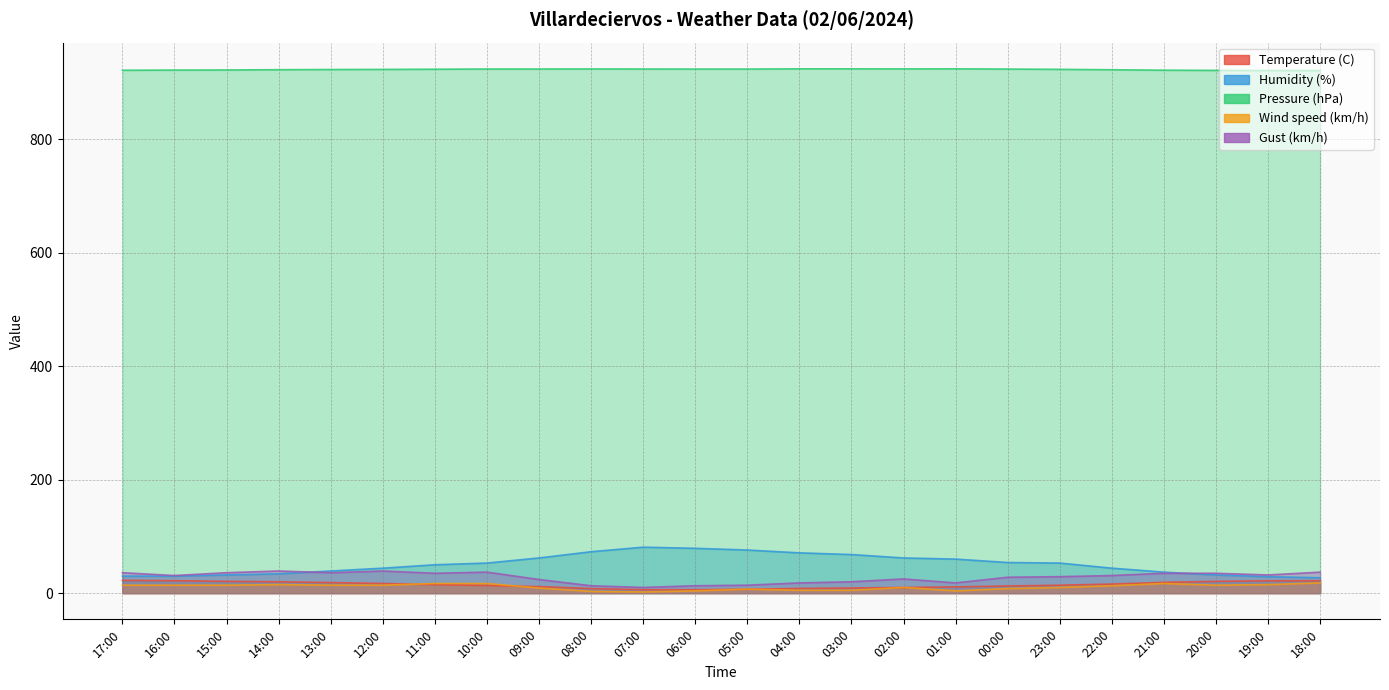

What is the label of the 19th point from the right?

12:00